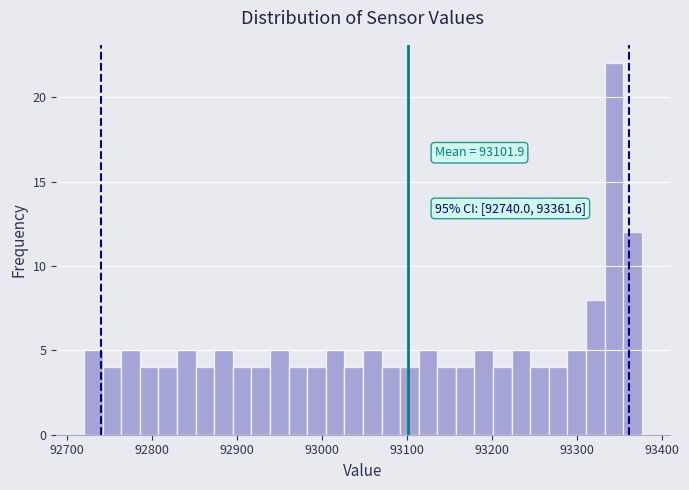

Around what value on the x-axis is the tallest bar? Give the approximate position of its centre, as read against the axis.

93340